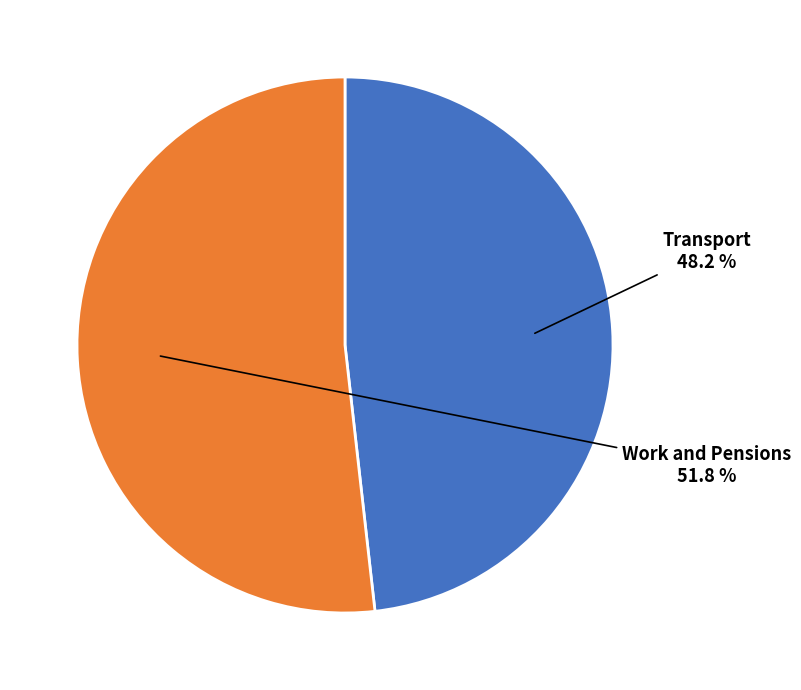

Is there any slice that represents more than half of the pie?

Yes